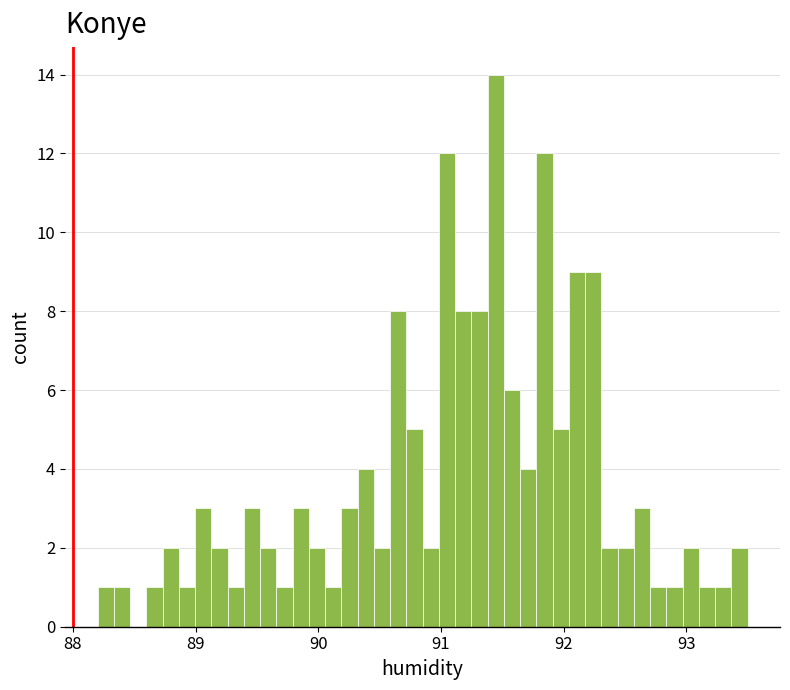

Around what value on the x-axis is the tallest bar? Give the approximate position of its centre, as read against the axis.

91.4